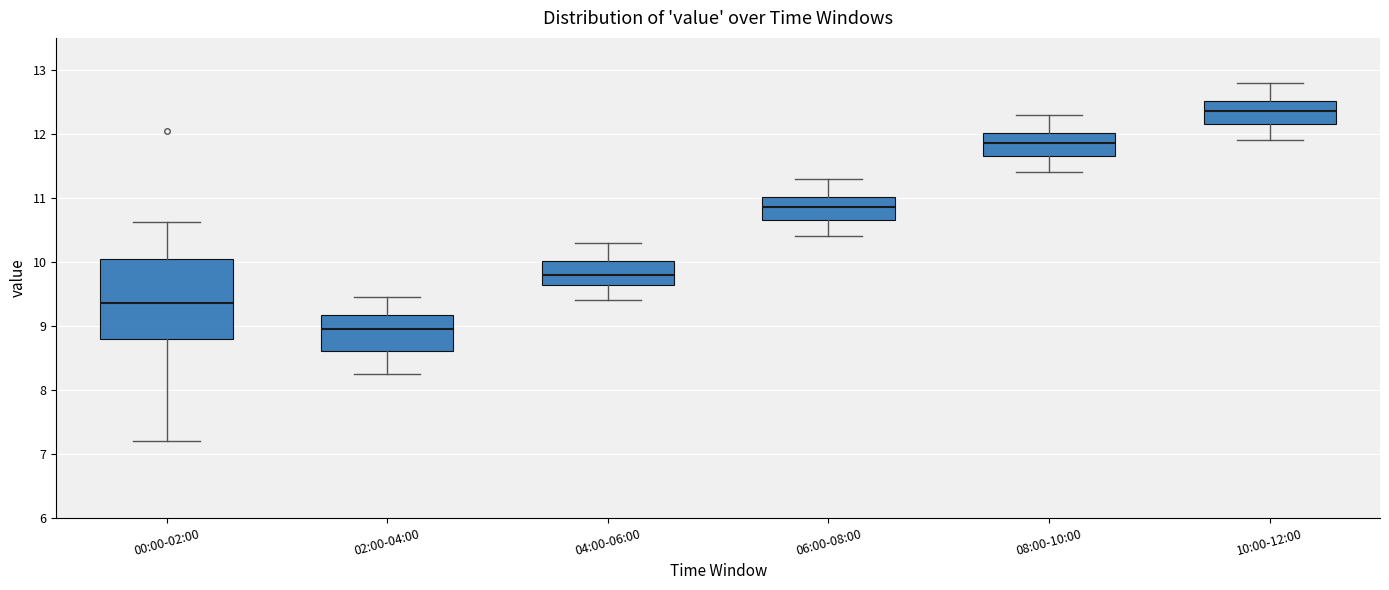

Reading left to right, transcribe this box plot: for each box, give where its median line is, the range the box spans, and where its two whiskers end, as read against the y-axis. The values are not printed on the chart, so give them approximately, as read against the axis.

00:00-02:00: median 9.4, box 8.8 to 10.1, whiskers 7.2 to 10.6
02:00-04:00: median 9.0, box 8.6 to 9.2, whiskers 8.3 to 9.5
04:00-06:00: median 9.8, box 9.6 to 10.0, whiskers 9.4 to 10.3
06:00-08:00: median 10.9, box 10.7 to 11.0, whiskers 10.4 to 11.3
08:00-10:00: median 11.9, box 11.7 to 12.0, whiskers 11.4 to 12.3
10:00-12:00: median 12.4, box 12.2 to 12.5, whiskers 11.9 to 12.8